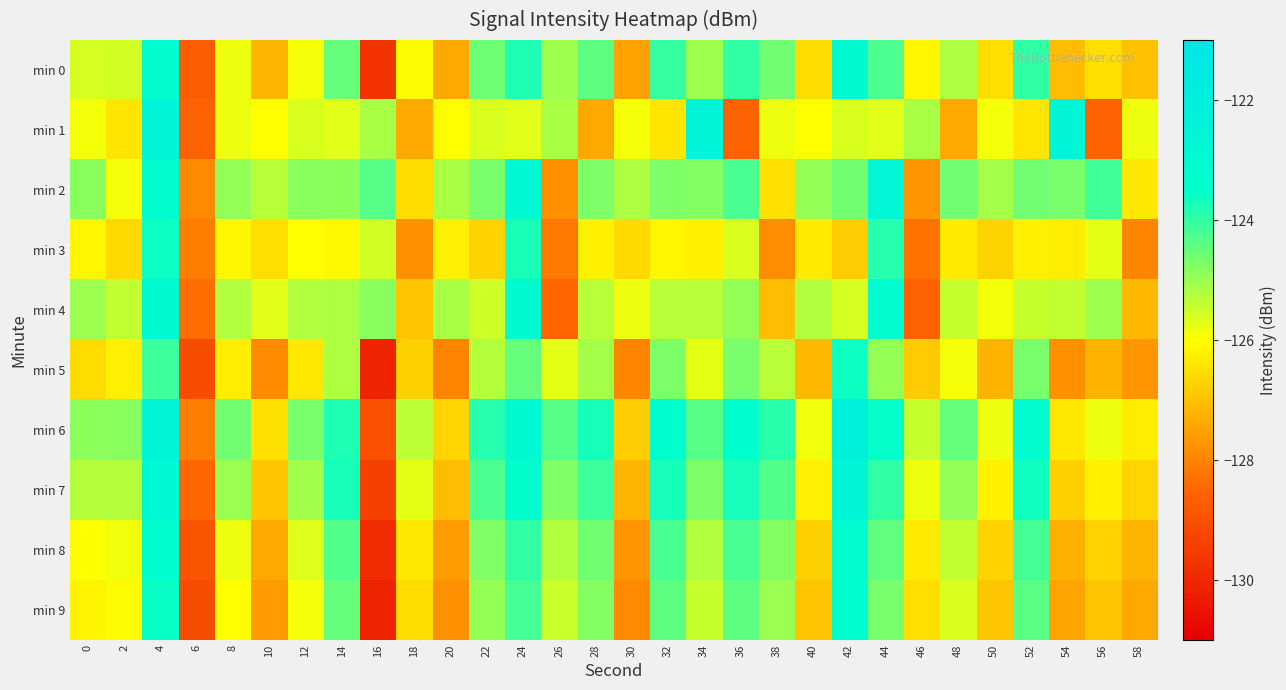

Which has a higher value, 42 or 48?

42